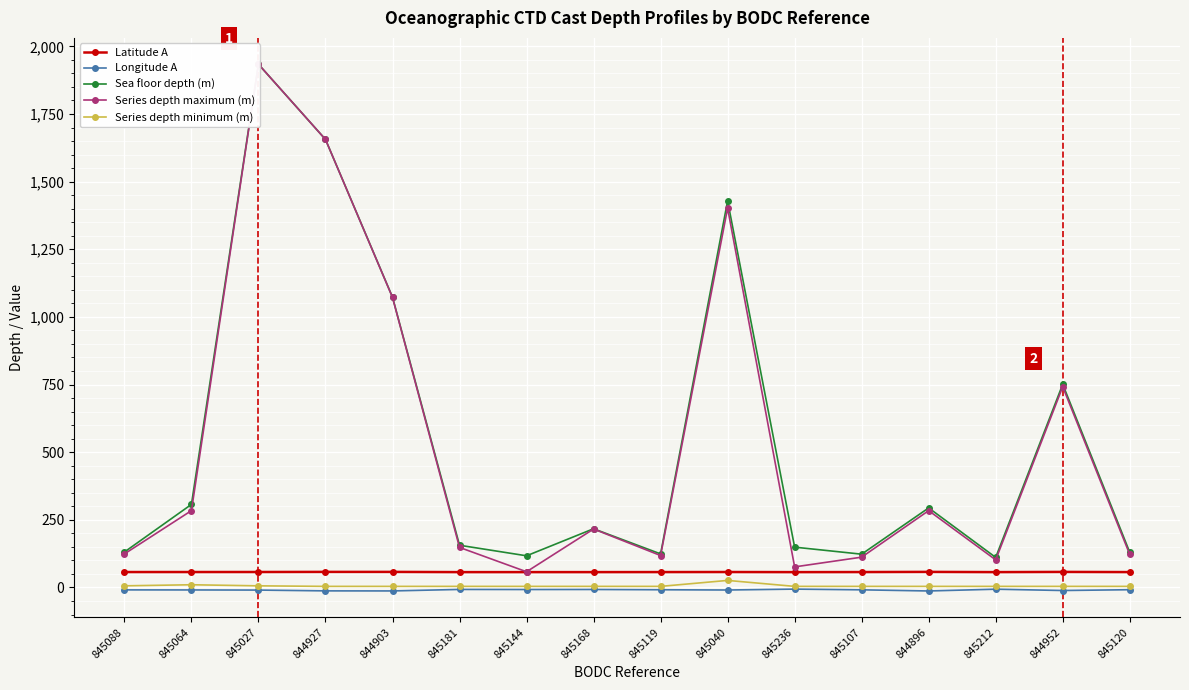

What is the spread (max minus min) of values at 845168?

224.5